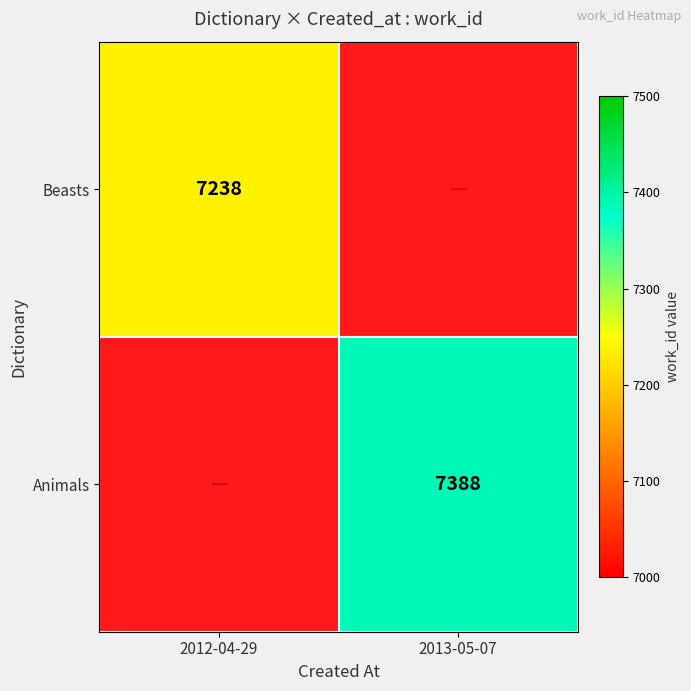

What is the maximum value shown in the chart?

7388.0